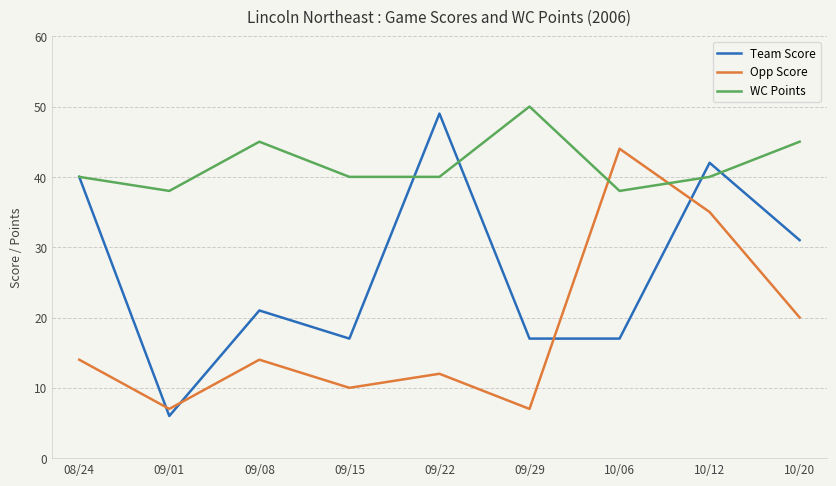

Reading left to right, extract all data points from this chart.

Team Score: 40	6	21	17	49	17	17	42	31
Opp Score: 14	7	14	10	12	7	44	35	20
WC Points: 40	38	45	40	40	50	38	40	45